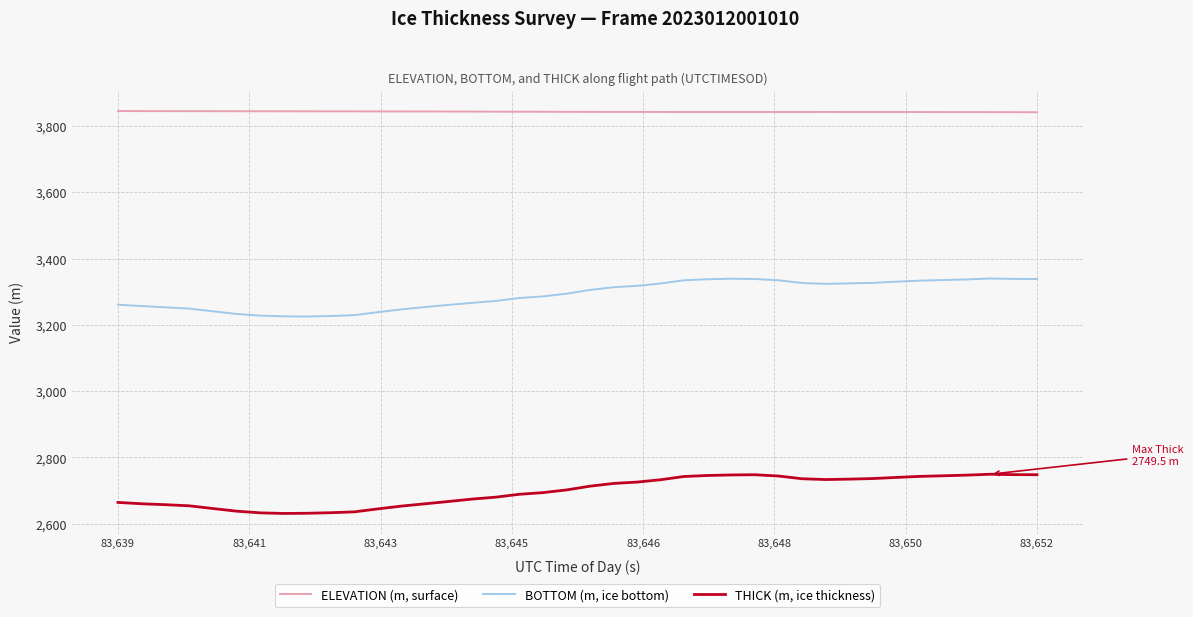

True or false: THICK (m, ice thickness) and ELEVATION (m, surface) intersect in this chart.

False